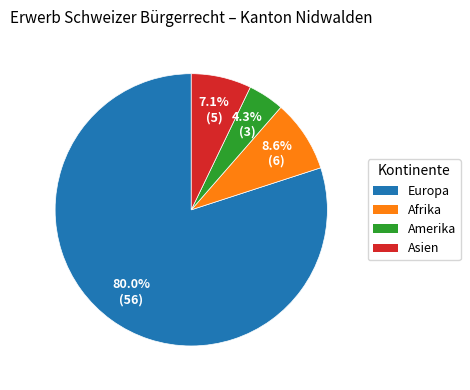

Count the number of slices in the pie.

4